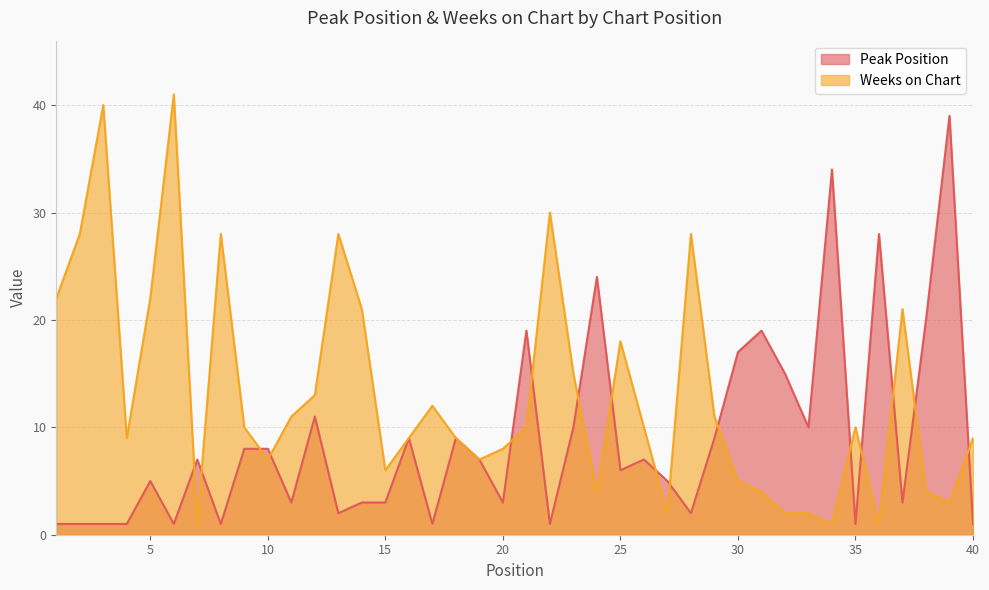

Where do Peak Position and Weeks on Chart first cross each other?

6 and 7